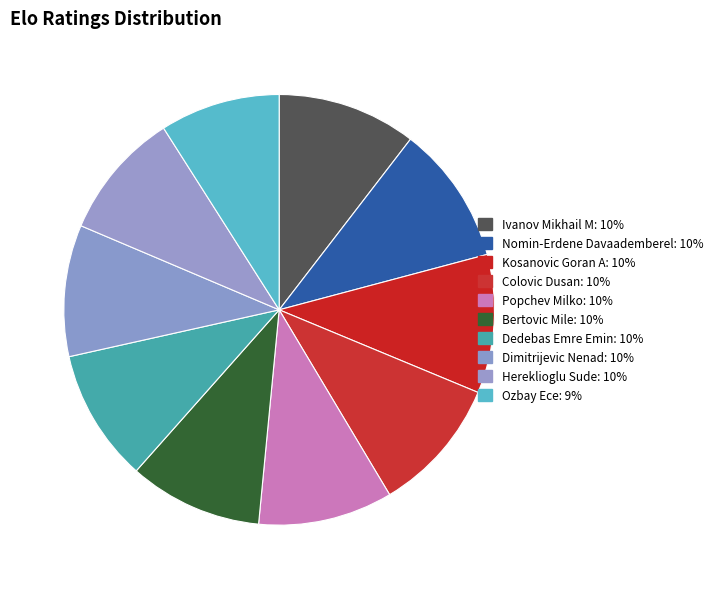

Which slice is the largest?

Ivanov Mikhail M